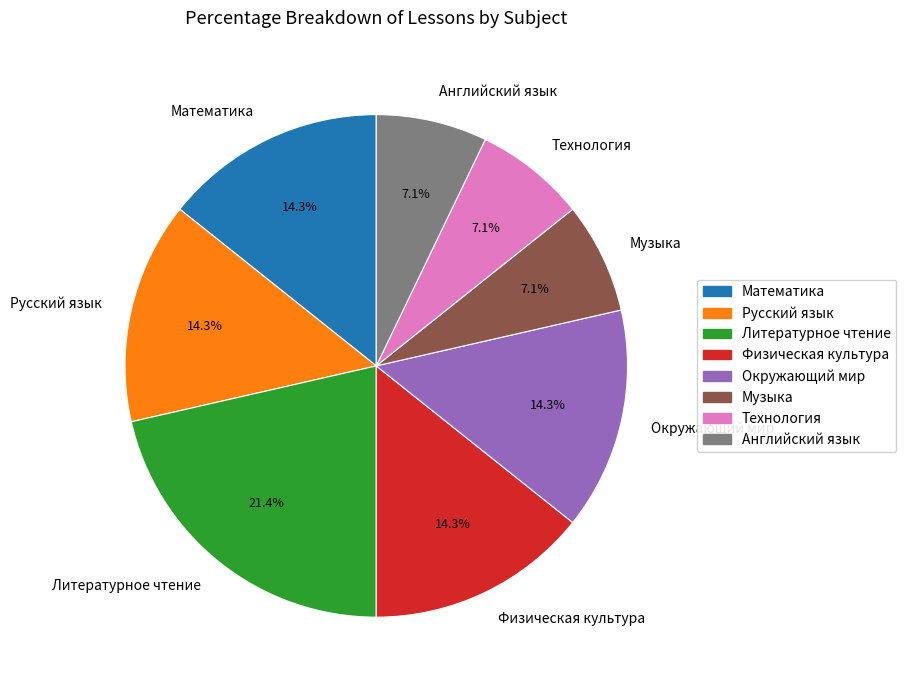

To the nearest percent, what is the difference between the largest and smallest slice percentages?

14%